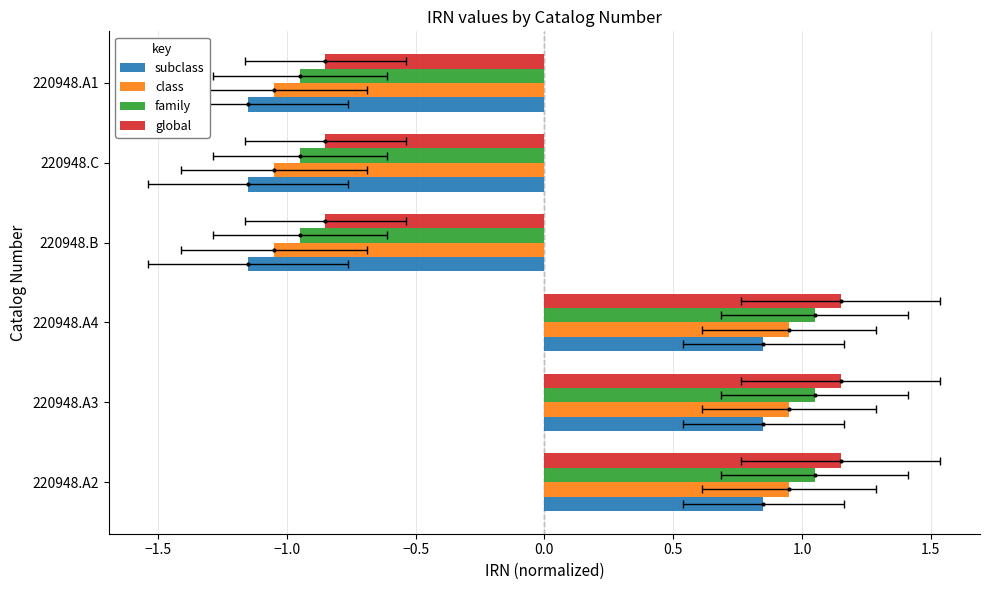

How many groups of bars are there?

6